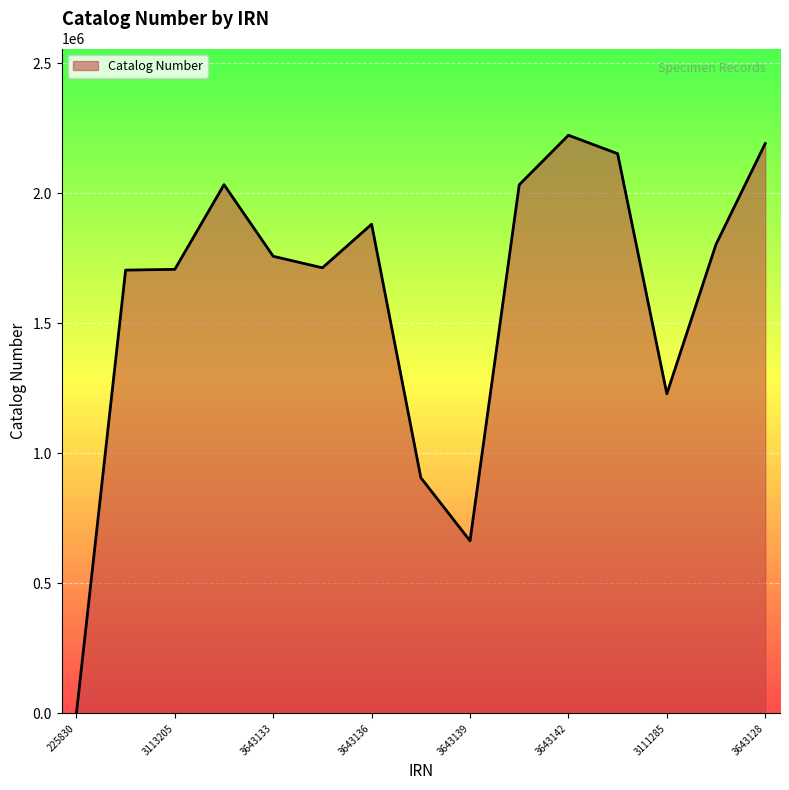

What is the maximum value shown in the chart?

2223864